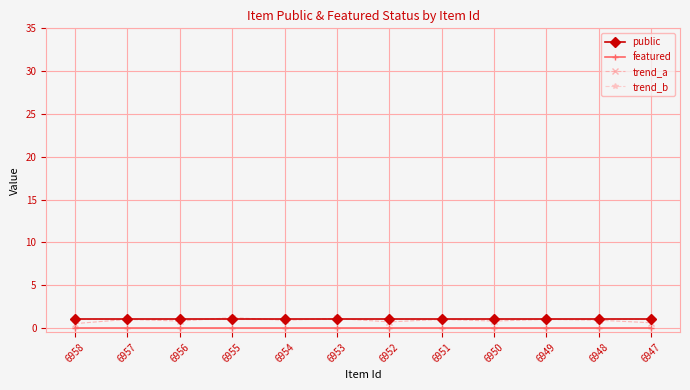

Between which two adjacent categories do public and trend_a first intersect?

6956 and 6955